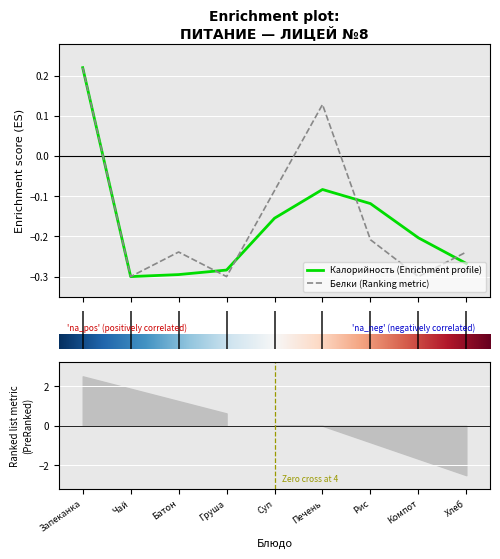

Count the number of categories in the chart.

9